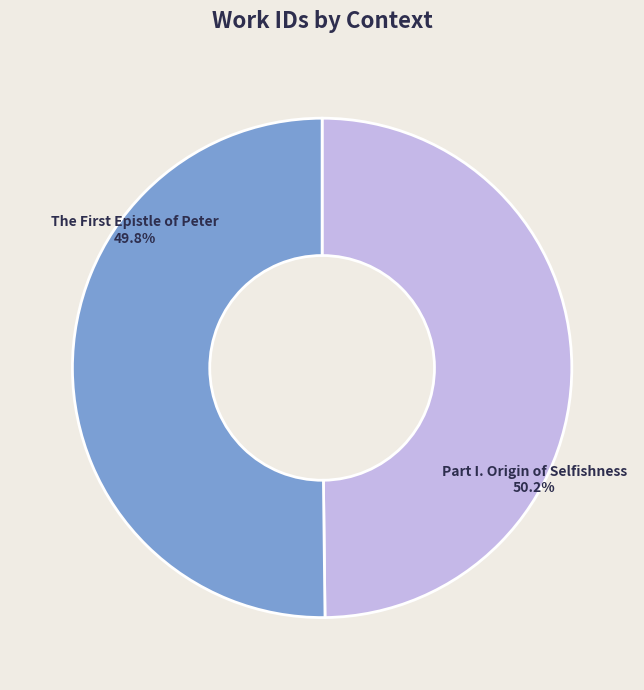

What is the largest slice in the pie chart?

Part I. Origin of Selfishness